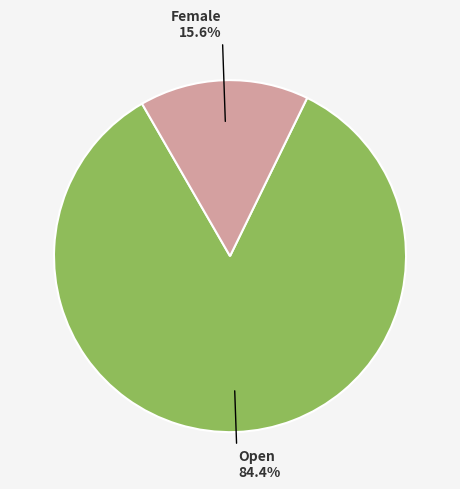

Is there a majority slice in this chart?

Yes